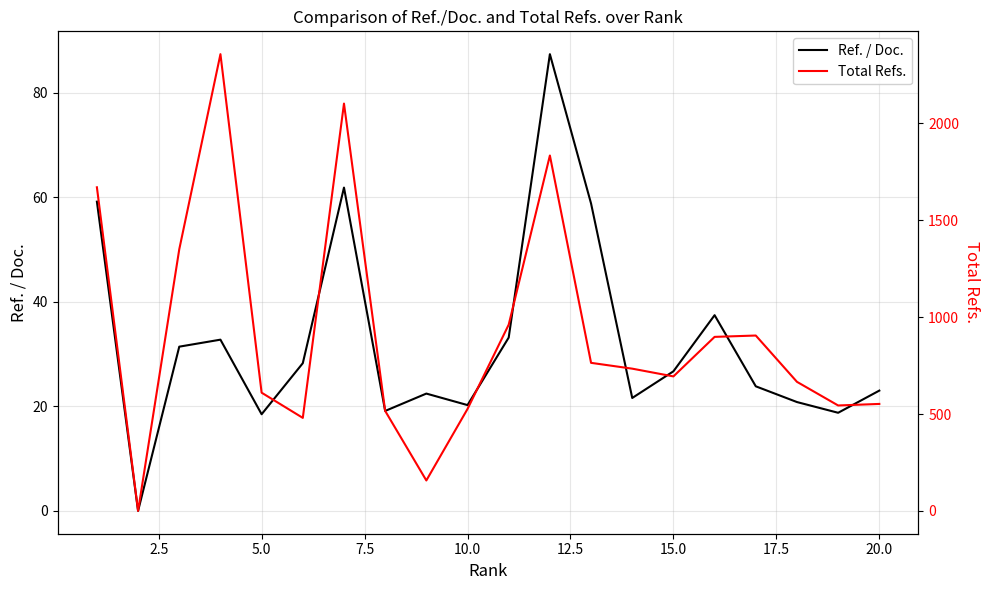

How many values in Total Refs. are above zero?

19